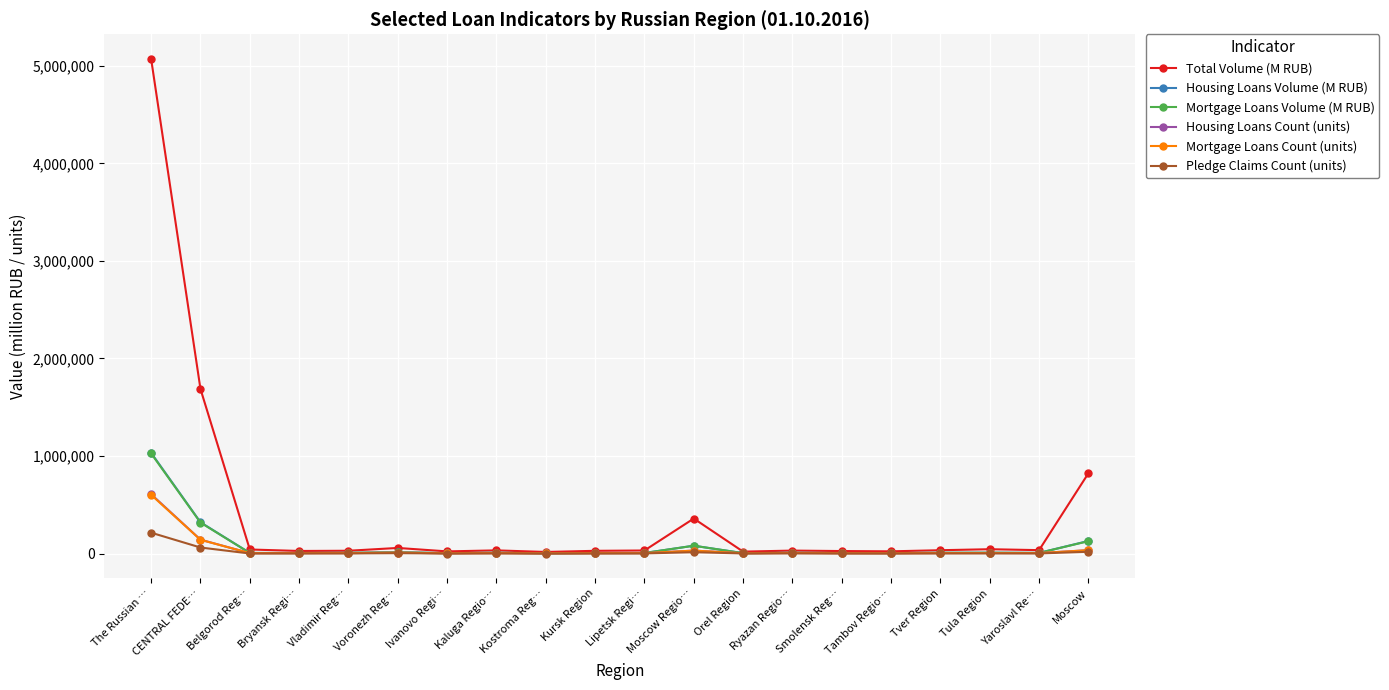

At how many categories does at least one series exceed 2421698?

1